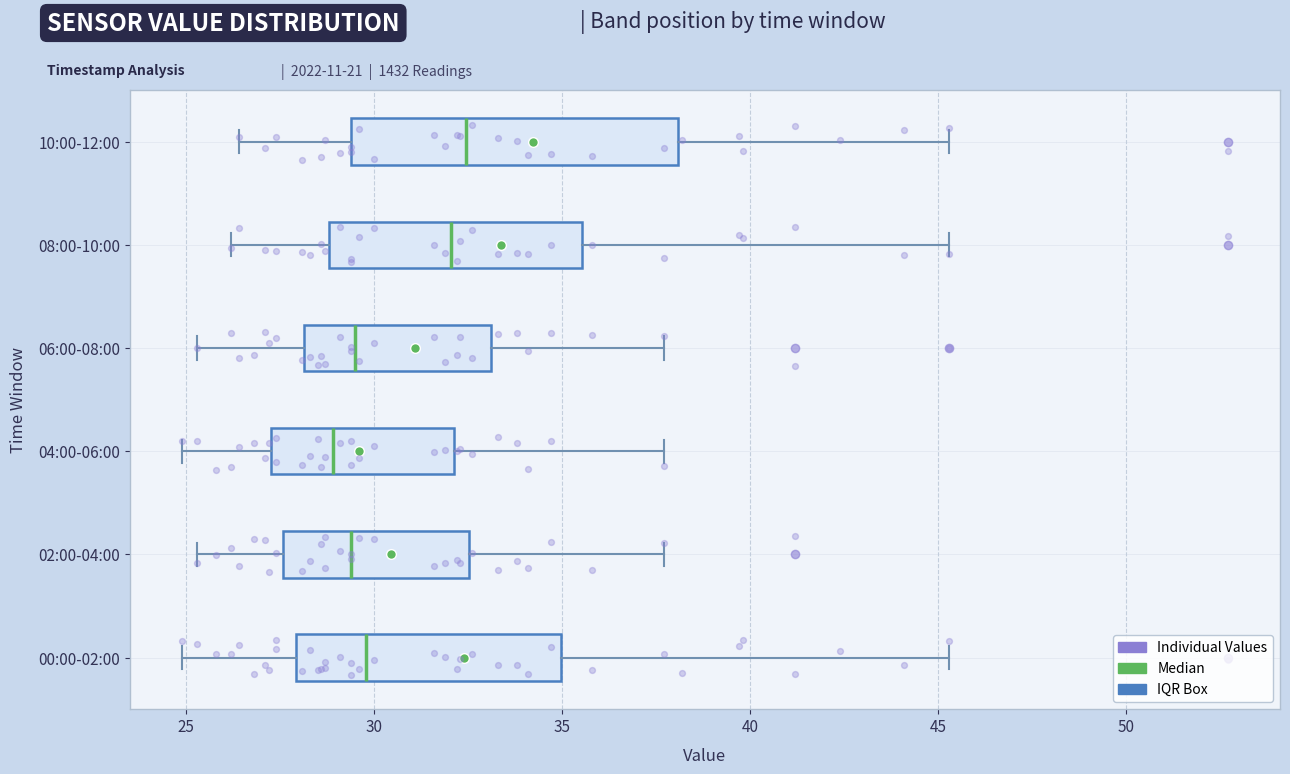

Comparing the boxes themselves (not the whiskers), which one is the widest?

10:00-12:00